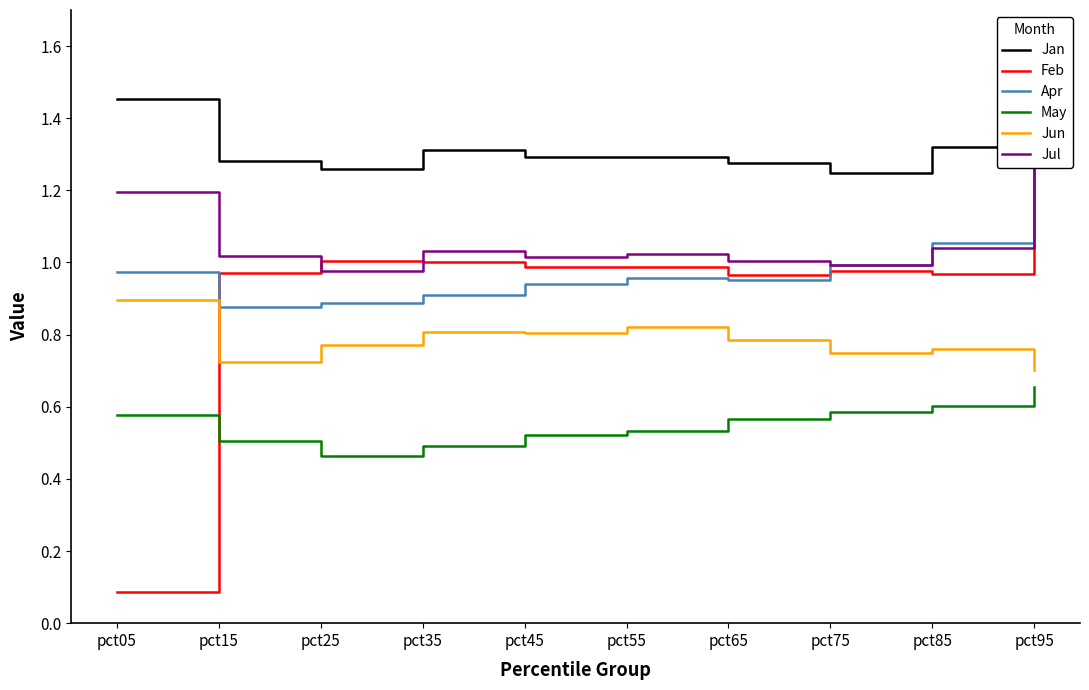

What is the total value across all series at pct05?

5.2